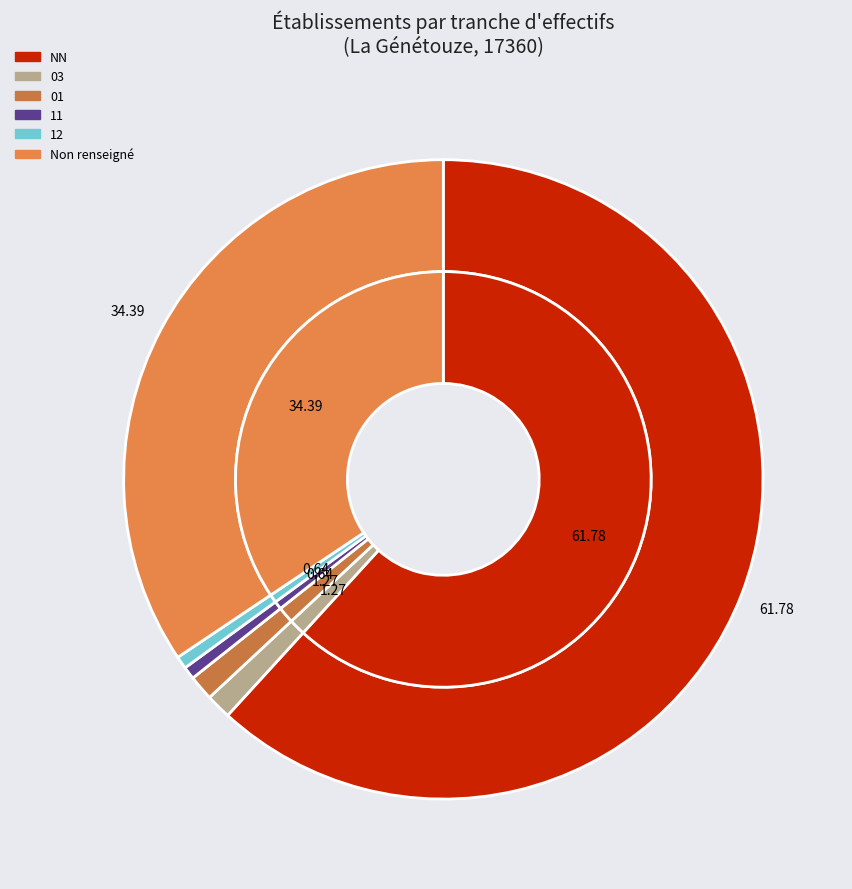

What is the smallest slice in the pie chart?

11